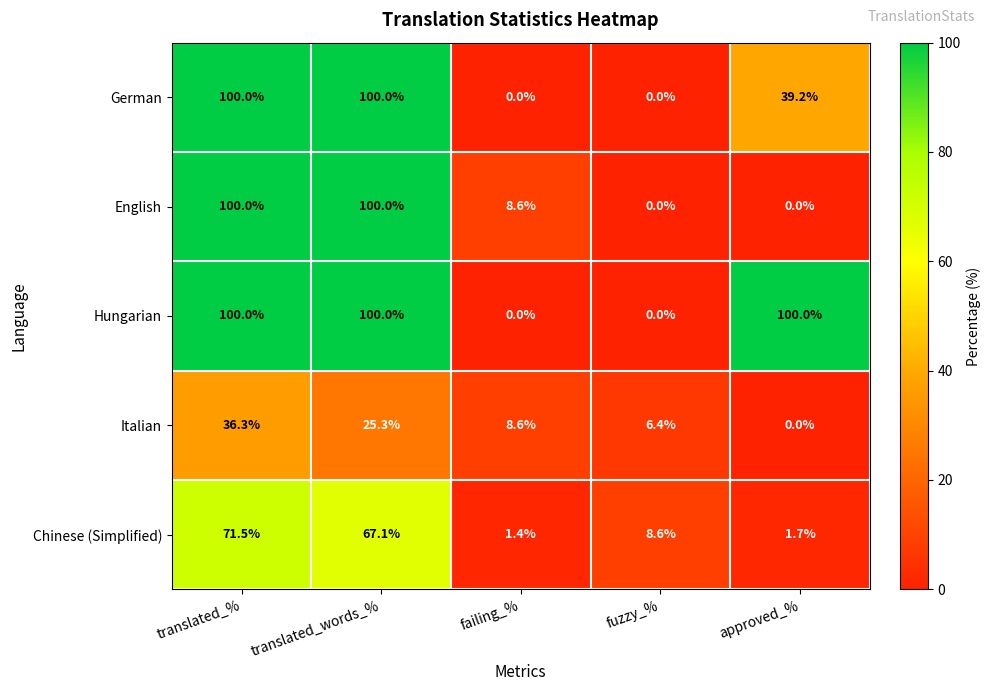

The value of English at failing_% is 8.6. True or false?

True